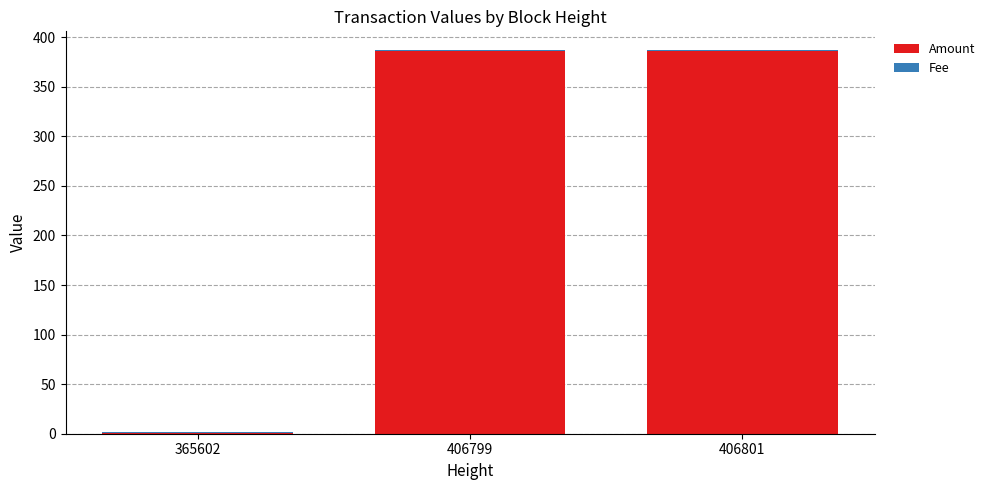

Is it true that Amount equals 1.0 at 365602?

True